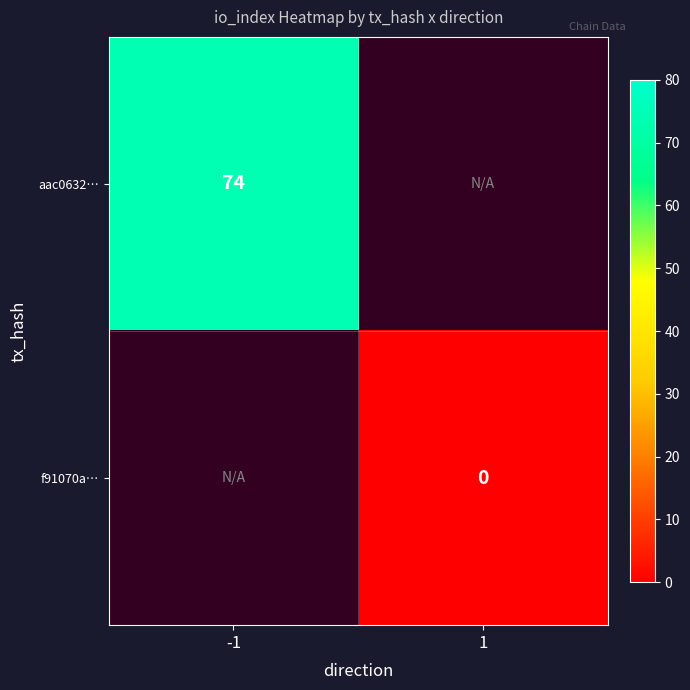

The value of aac0632… at -1 is 74. True or false?

True